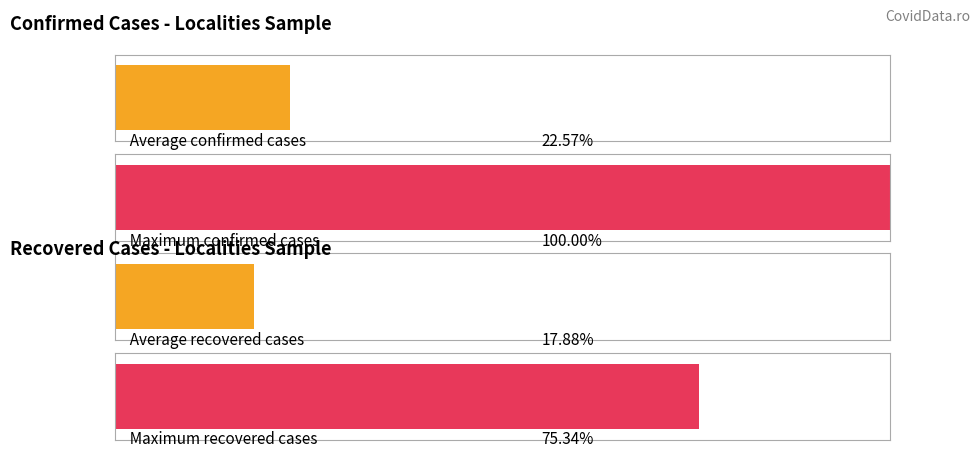

Which series has the largest total across all categories?

Cazuri confirmate